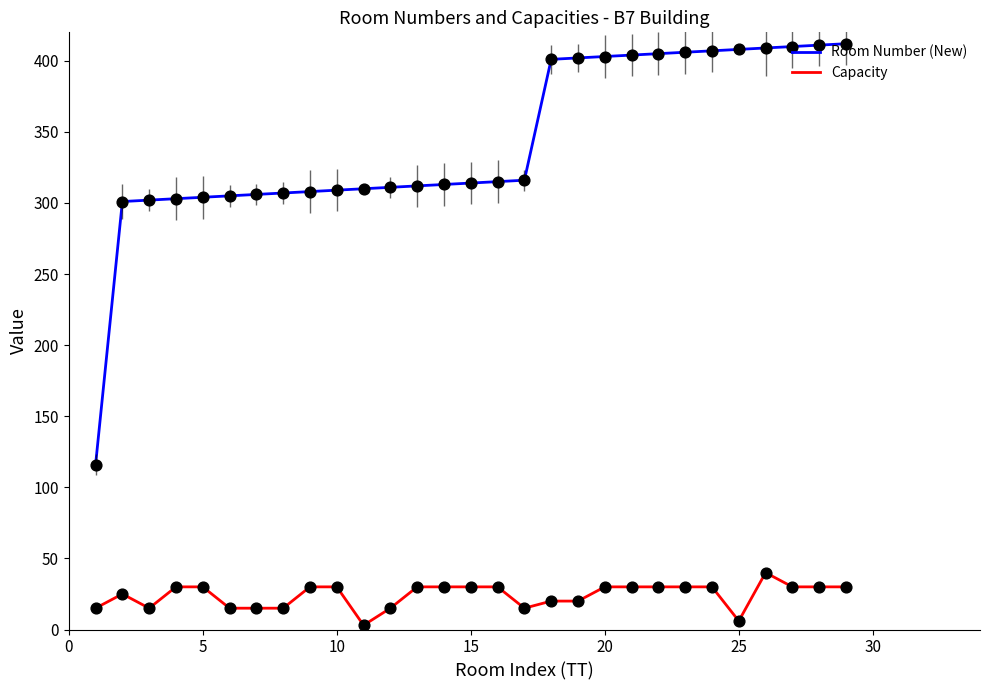

True or false: Room Number (New) and Capacity intersect in this chart.

False